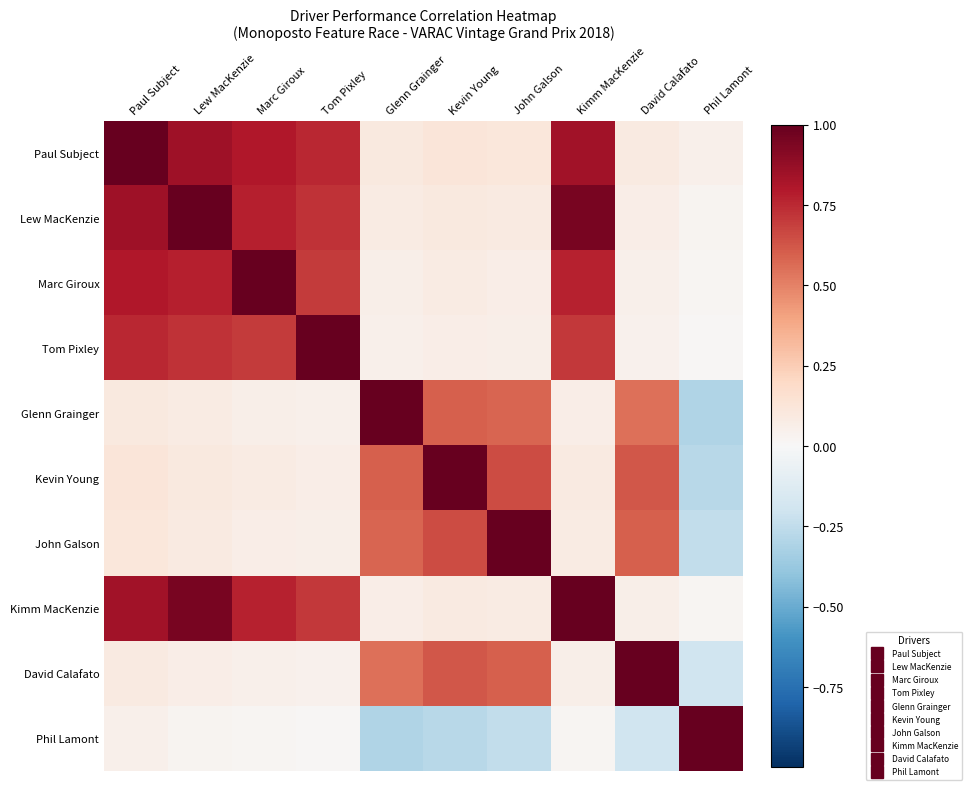

What is the total value across all series at Kimm MacKenzie?

4.6